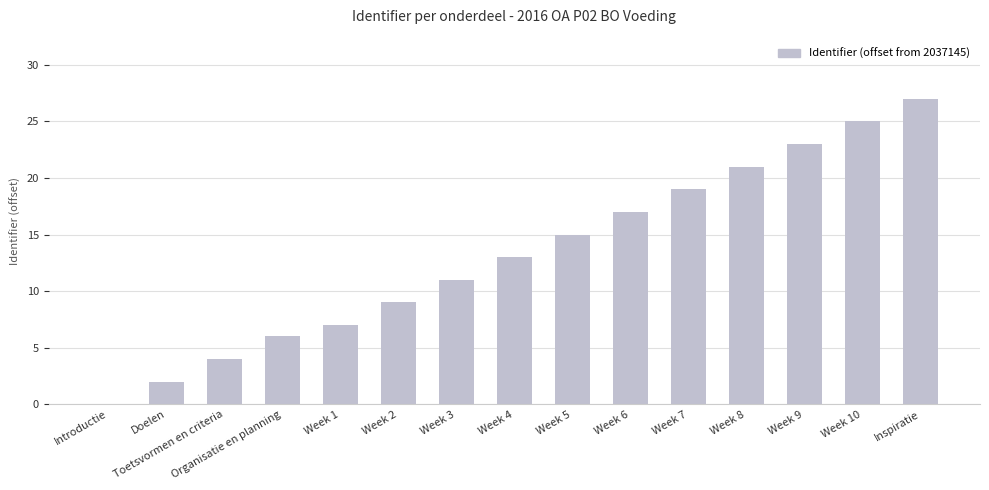

Between Inspiratie and Week 6, which is larger?

Inspiratie